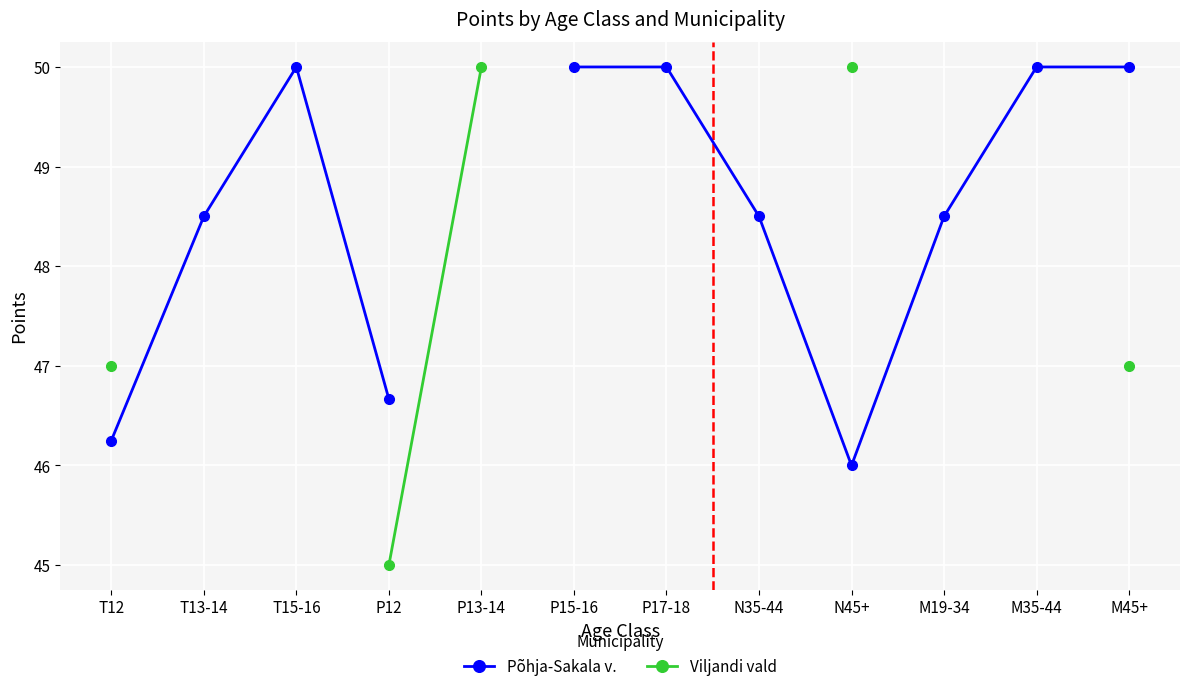

Is the value of Põhja-Sakala v. at P13-14 greater than the value of Viljandi vald at T13-14?

No